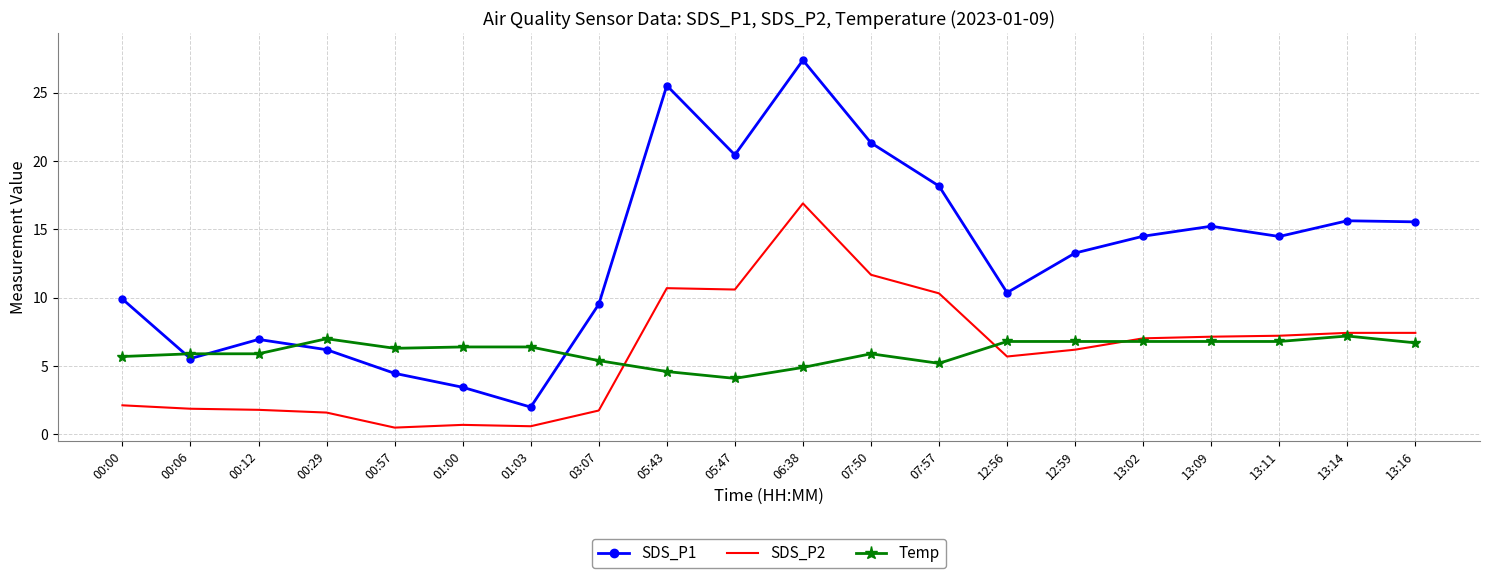

Where does the SDS_P1 series first go above 14?

05:43